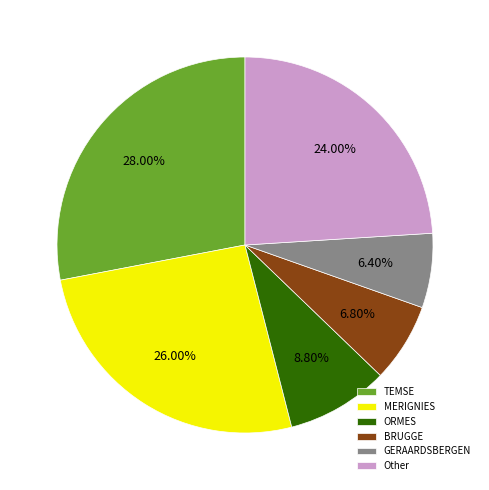

What percentage is NOT represented by MERIGNIES?

74.0%